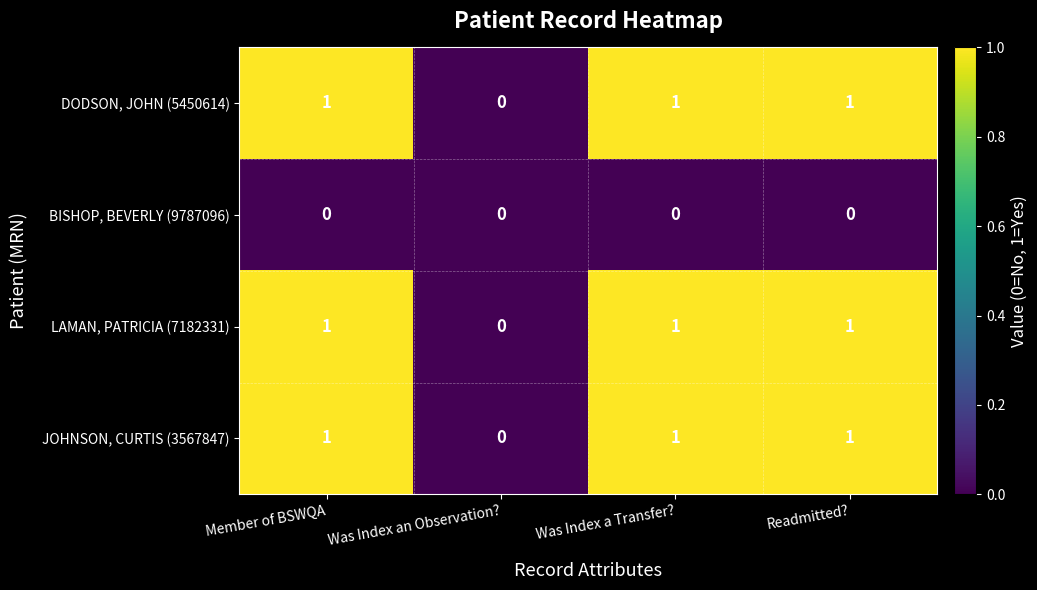

Where is DODSON, JOHN (5450614) nearest to the value 0?

Was Index an Observation?